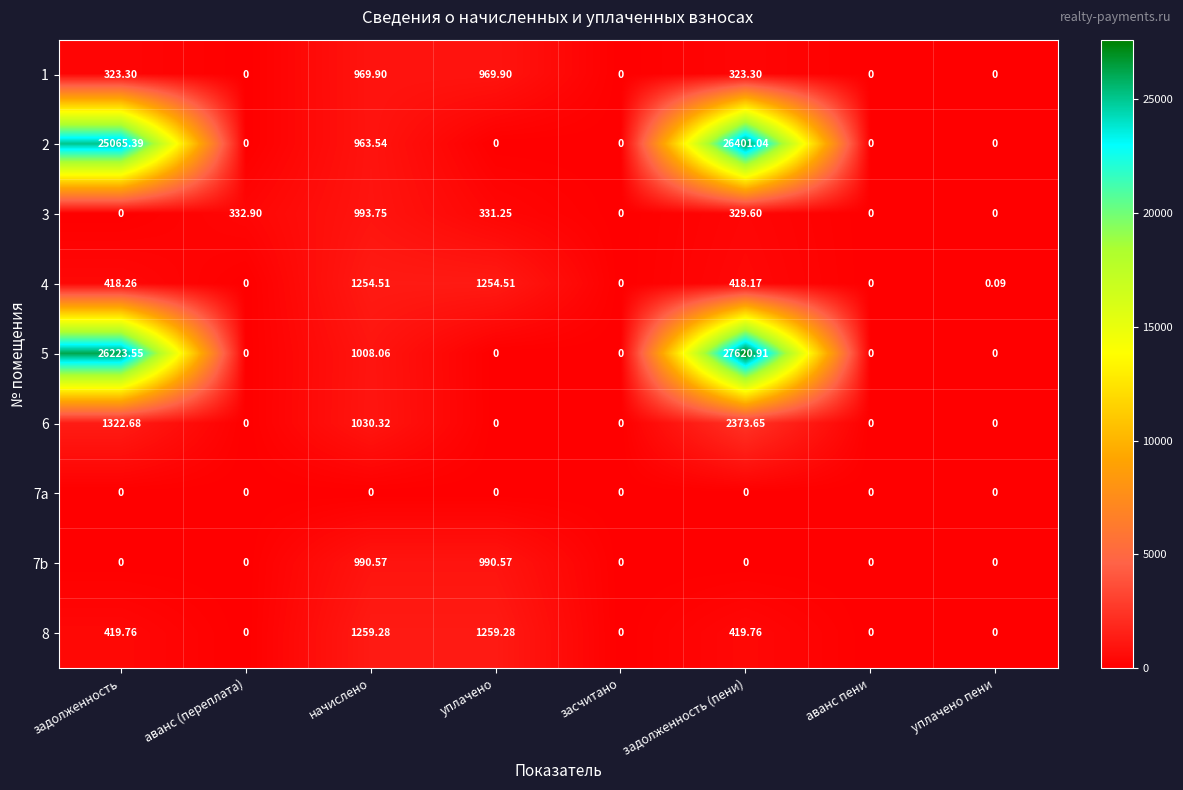

At which category is the sum across all series the highest?

задолженность (пени)